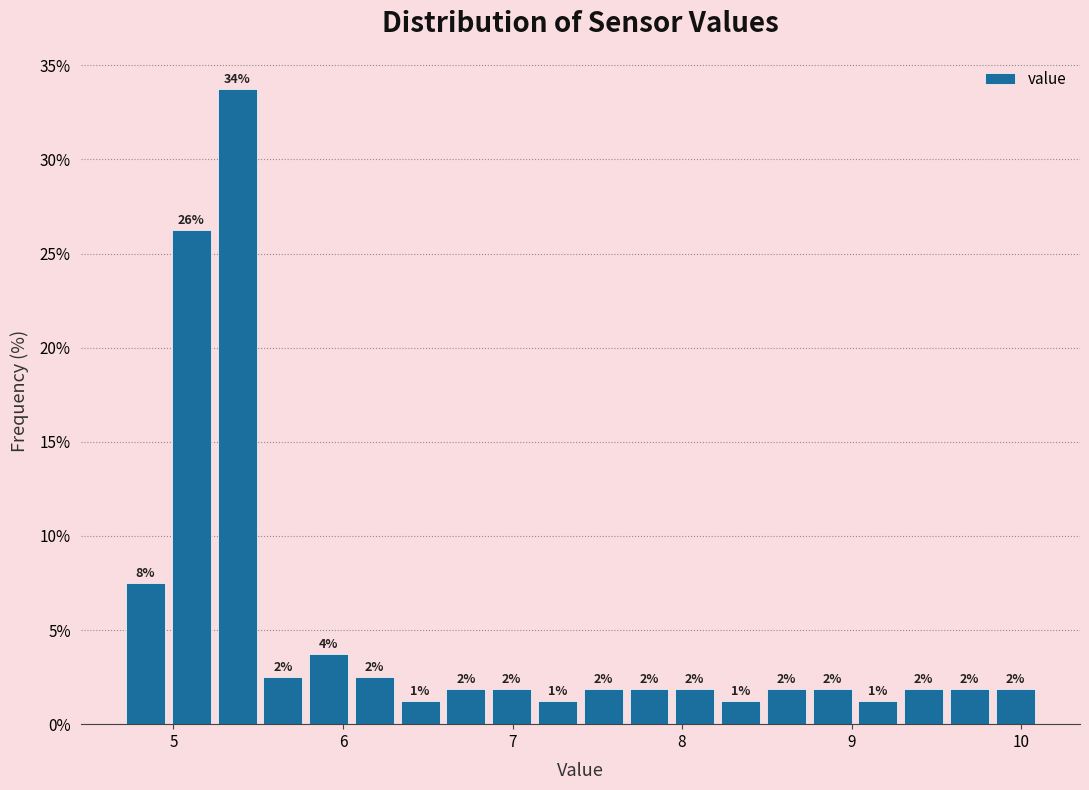

Read against the x-axis, roughly where is the centre of the tallest bar?

5.4